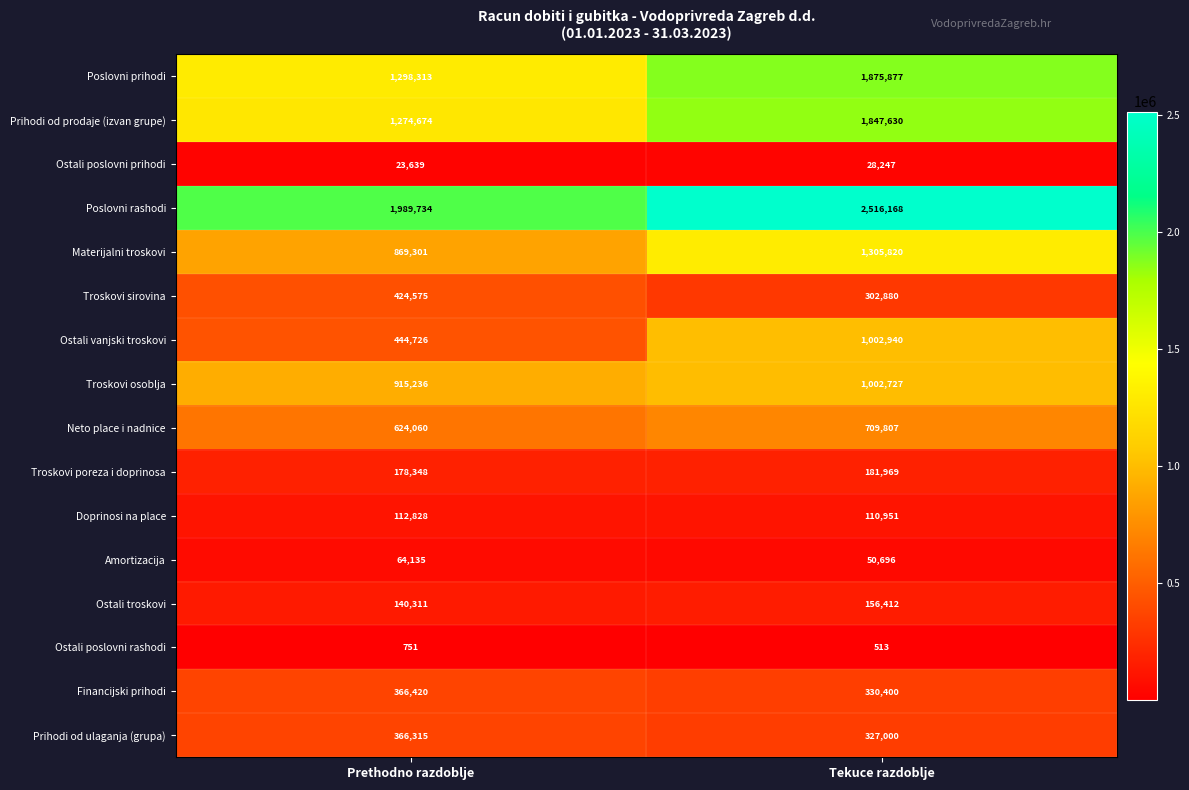

True or false: Financijski prihodi has a value of 366420 at Prethodno razdoblje.

True